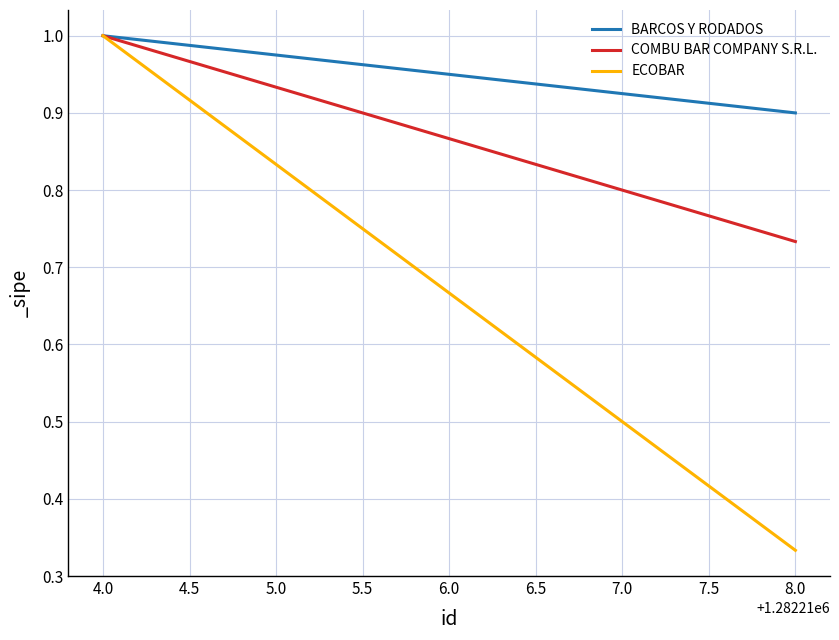

How many distinct data groups are displayed?

3